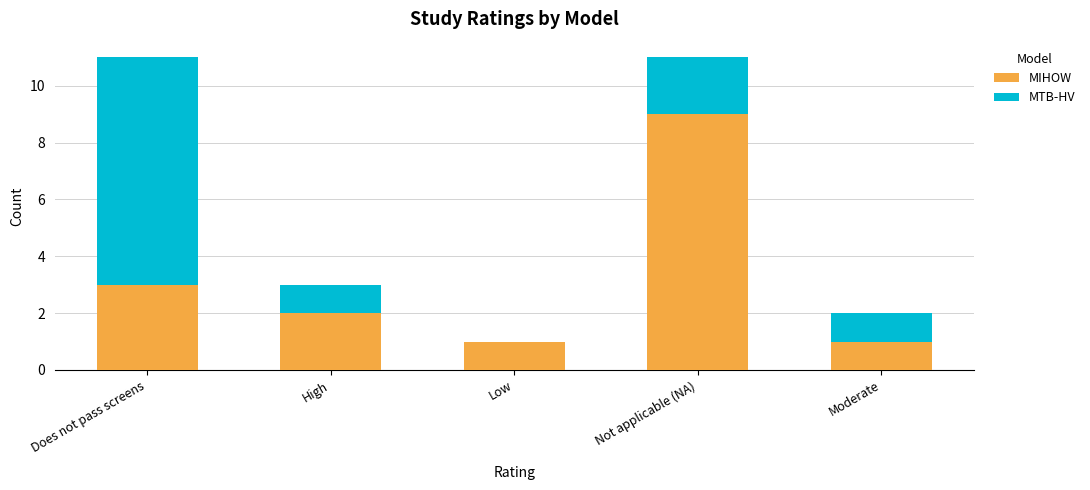

How many distinct data groups are displayed?

2